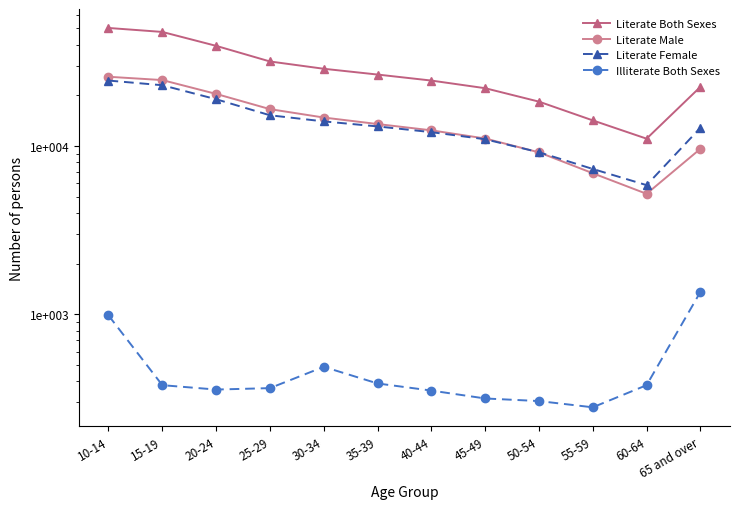

Reading left to right, list all the values displayed in this chart.

Literate Both Sexes: 10-14=50215	15-19=47562	20-24=39318	25-29=31754	30-34=28737	35-39=26551	40-44=24453	45-49=22026	50-54=18329	55-59=14181	60-64=11044	65 and over=22435
Literate Male: 10-14=25759	15-19=24619	20-24=20374	25-29=16543	30-34=14748	35-39=13491	40-44=12379	45-49=11069	50-54=9159	55-59=6883	60-64=5194	65 and over=9616
Literate Female: 10-14=24456	15-19=22943	20-24=18944	25-29=15211	30-34=13989	35-39=13060	40-44=12074	45-49=10957	50-54=9170	55-59=7298	60-64=5849	65 and over=12818
Illiterate Both Sexes: 10-14=984	15-19=379	20-24=357	25-29=364	30-34=487	35-39=388	40-44=352	45-49=316	50-54=305	55-59=280	60-64=379	65 and over=1357